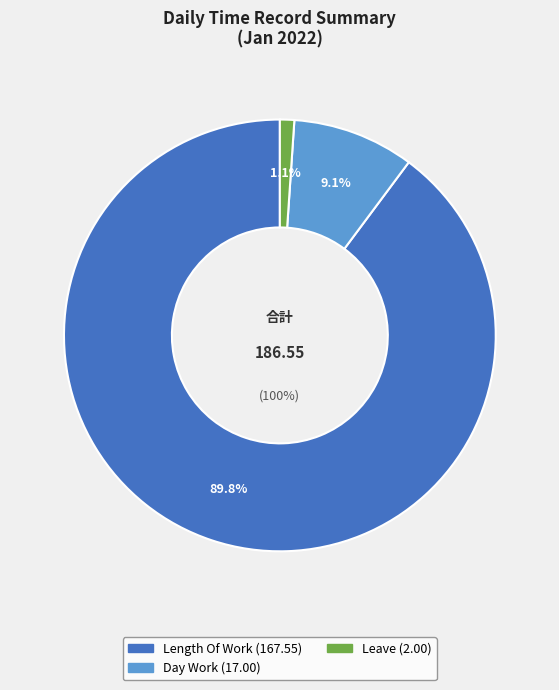

Does Length Of Work account for over 50% of the chart?

Yes